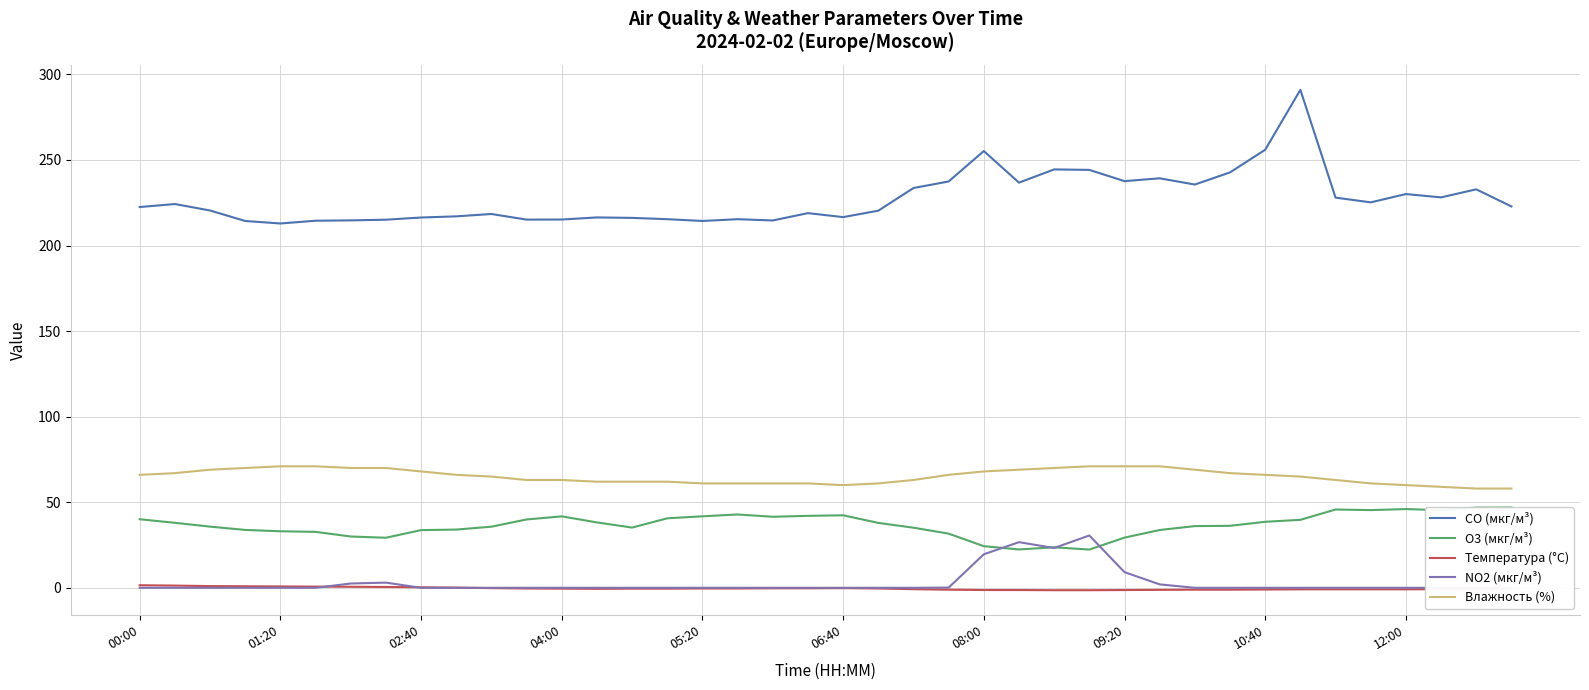

True or false: Температура (°C) and CO (мкг/м³) intersect in this chart.

False